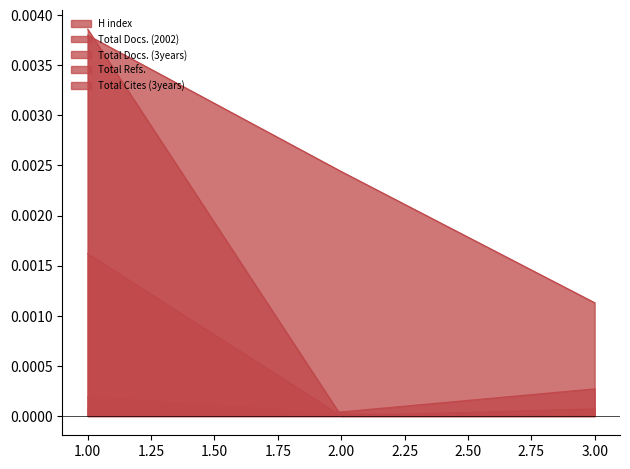

Which category has the lowest value in the Total Refs. series?

2